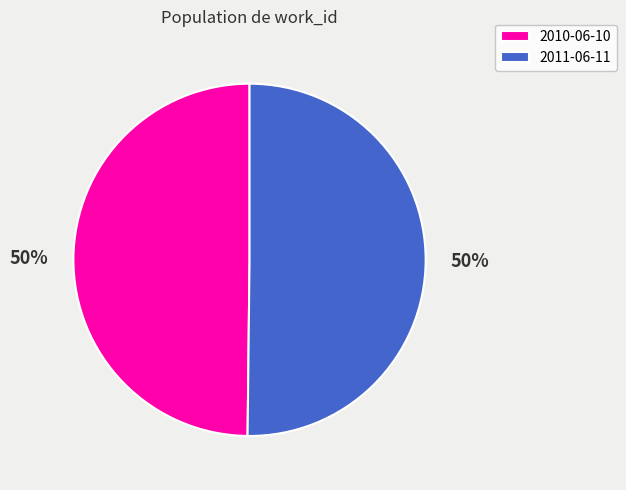

Is the sum of 2010-06-10 and 2011-06-11 greater than half?

Yes